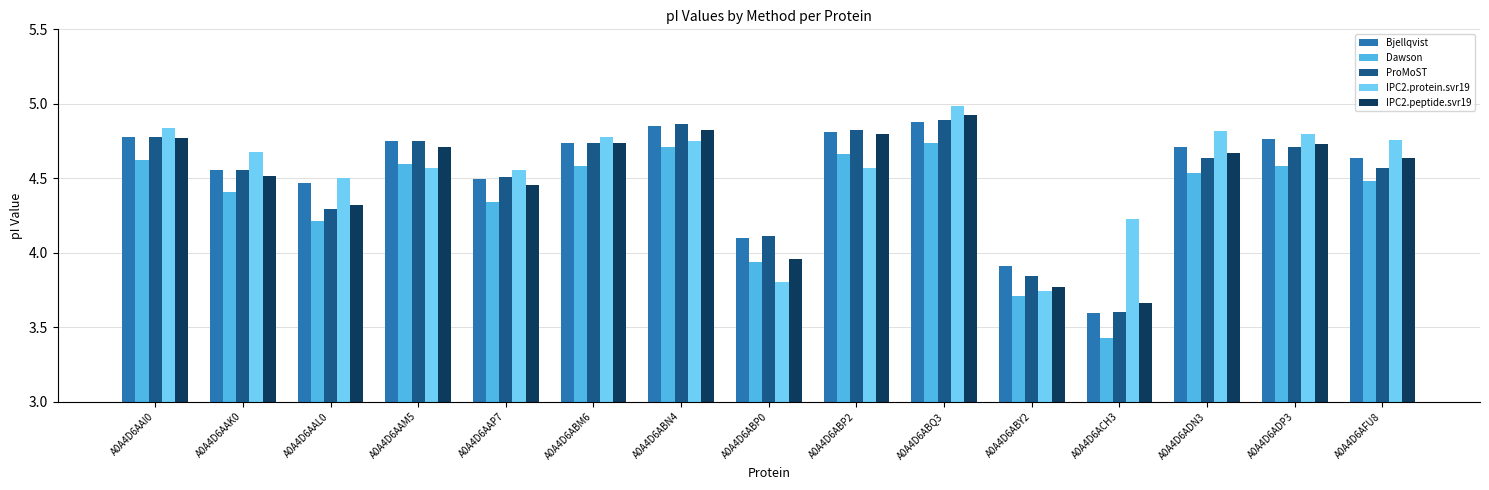

True or false: Bjellqvist has a value of 3.6 at A0A4D6ACH3.

True